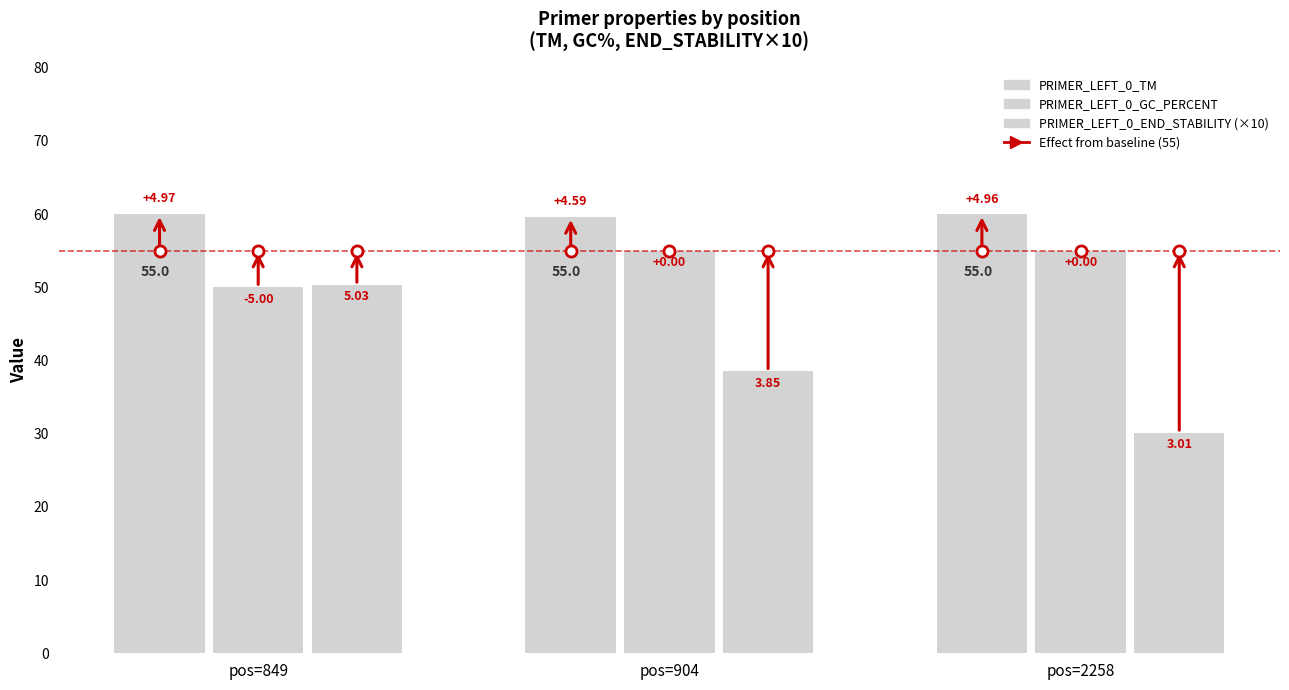

Read the PRIMER_LEFT_0_TM value at pos=904.

59.6